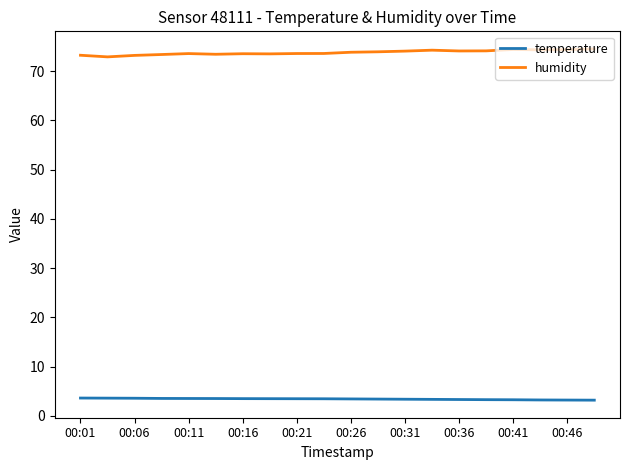

True or false: humidity and temperature cross at least once.

False